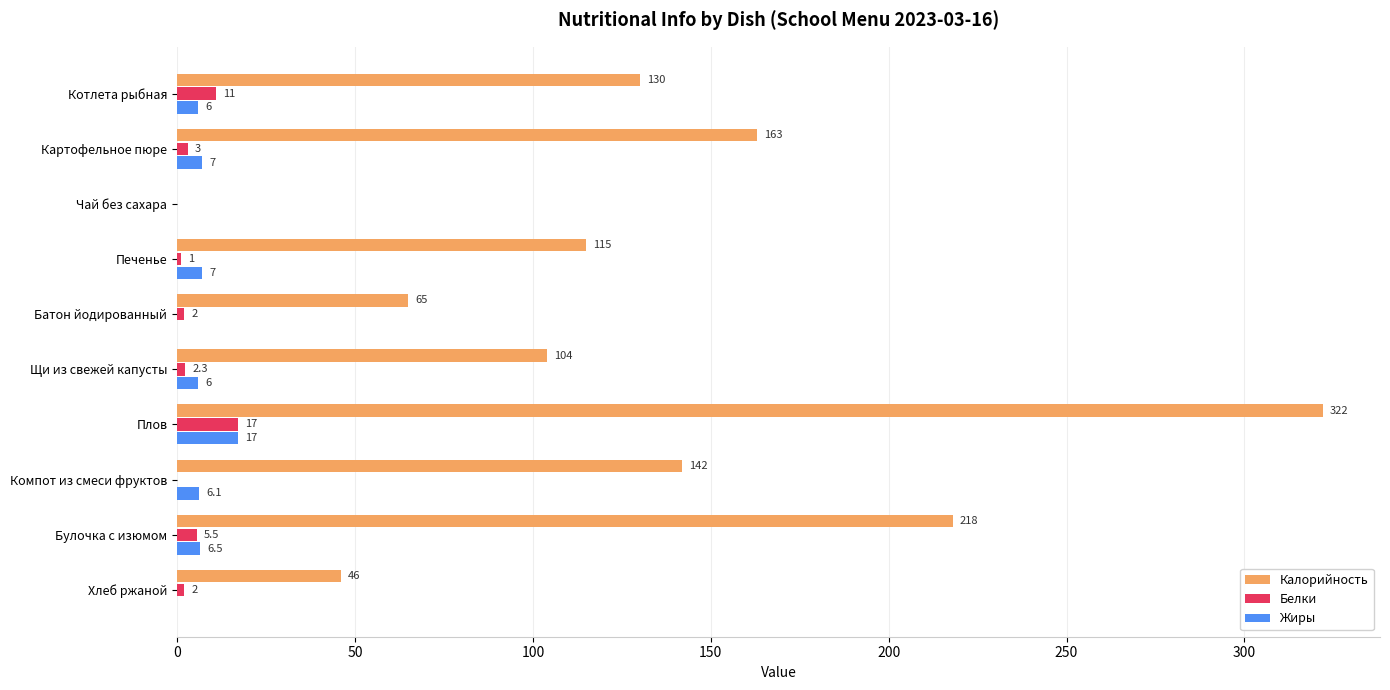

Which series changed the most between Булочка с изюмом and Хлеб ржаной?

Калорийность